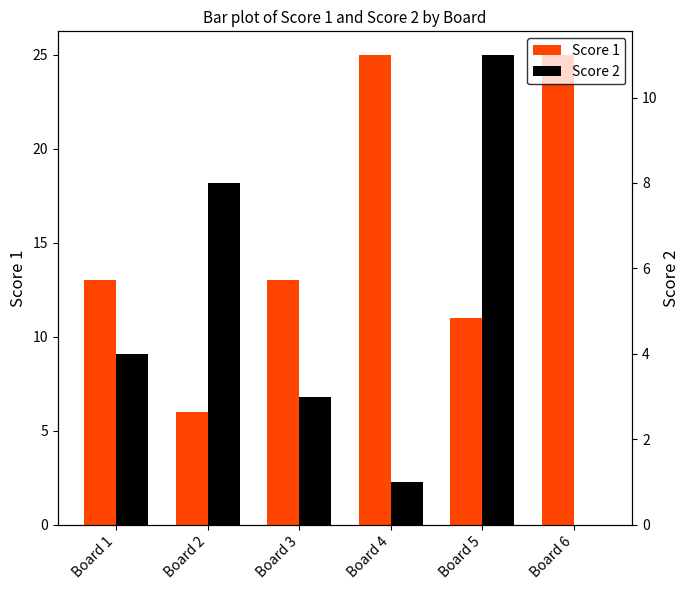

What are all the series names shown in the legend?

Score 1, Score 2